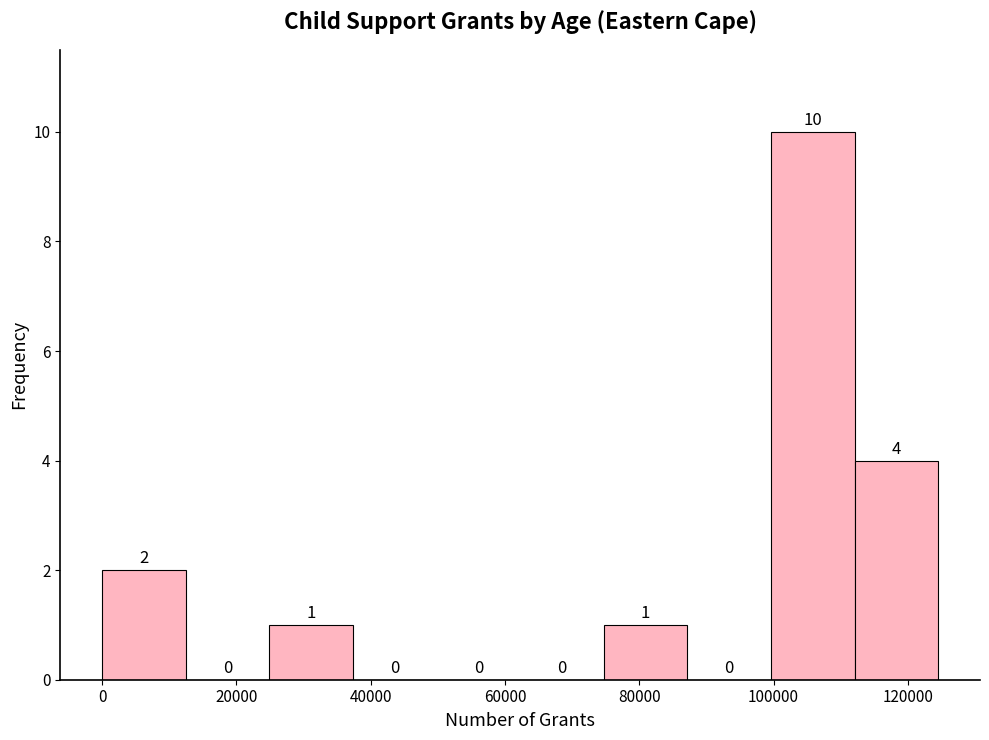

Reading left to right, list every bar in this chart as the range it spans on the x-axis followed by its height. The bar edges are not printed on the chart, so give them approximately, as read against the axis.

0 to 12000: 2
12000 to 24000: 0
24000 to 38000: 1
38000 to 50000: 0
50000 to 62000: 0
62000 to 74000: 0
74000 to 88000: 1
88000 to 100000: 0
100000 to 112000: 10
112000 to 124000: 4